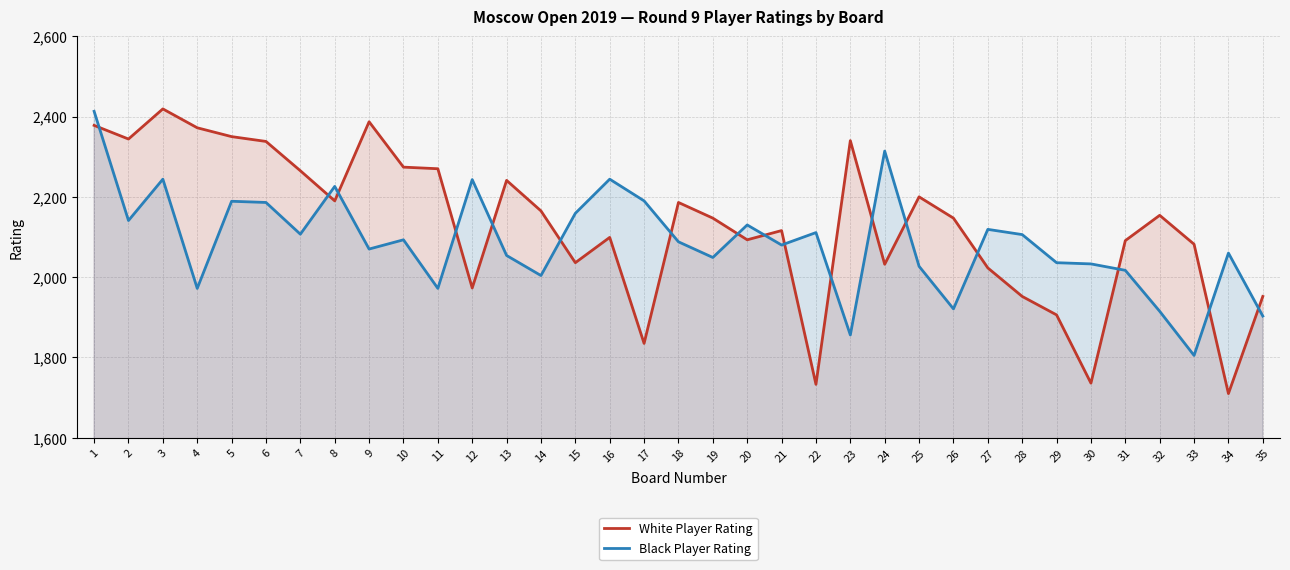

What is the difference between the maximum and minimum values in the White Player Rating series?

709